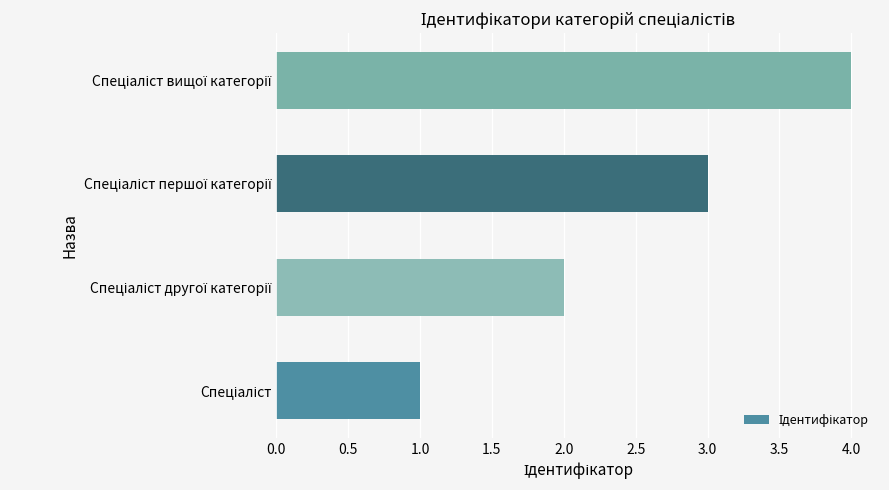

How many series are shown in this chart?

1